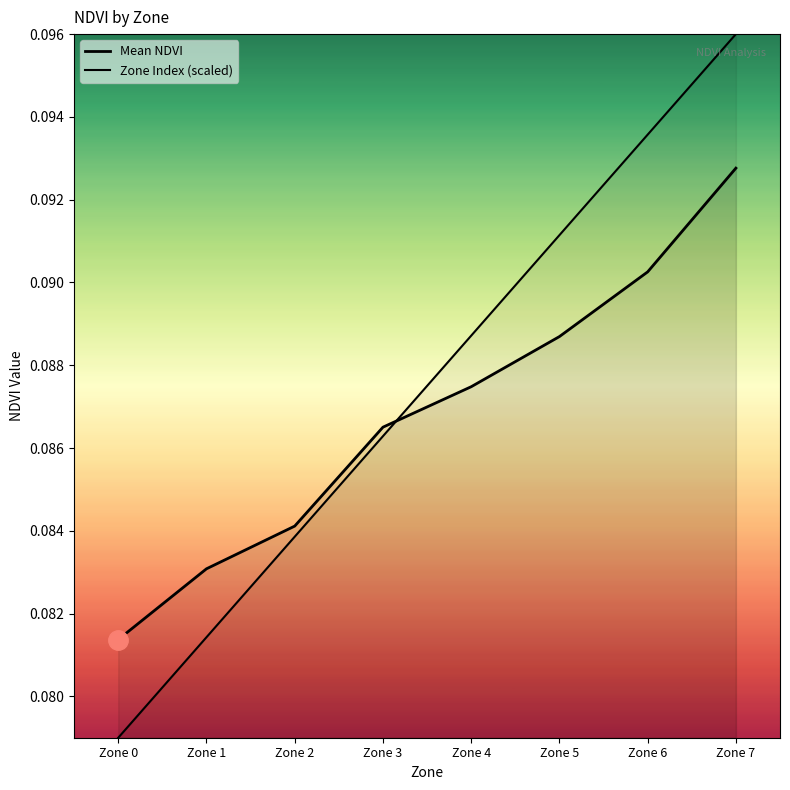

True or false: Zone Index (scaled) has more than 0 interior local peaks.

False